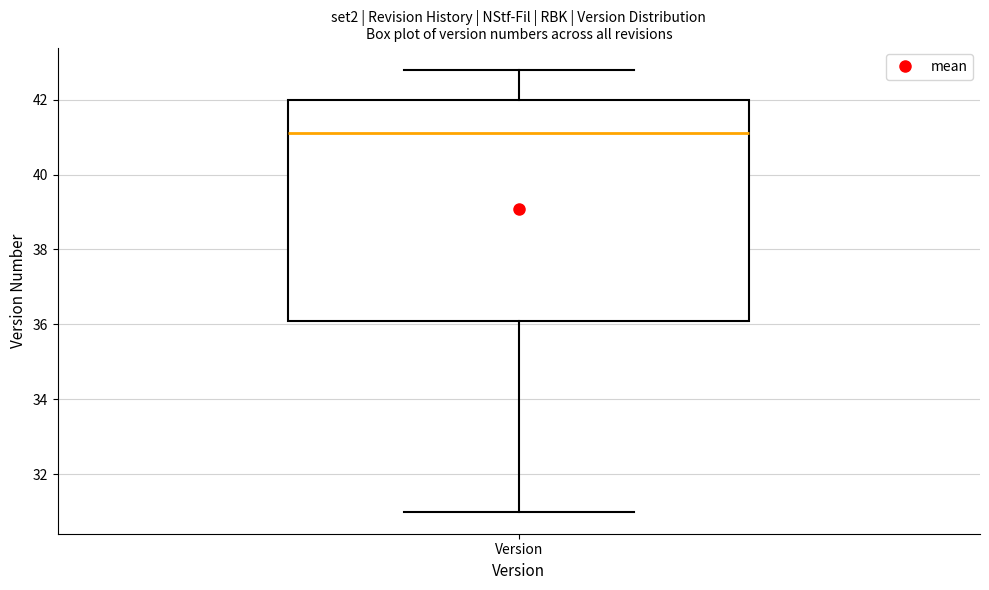

Read this box plot against the y-axis: the position of the median line, the range covered by the box, and the ends of both whiskers. The values are not printed on the chart, so give them approximately, as read against the axis.

median 41.2, box 36.2 to 42.0, whiskers 31.0 to 42.8